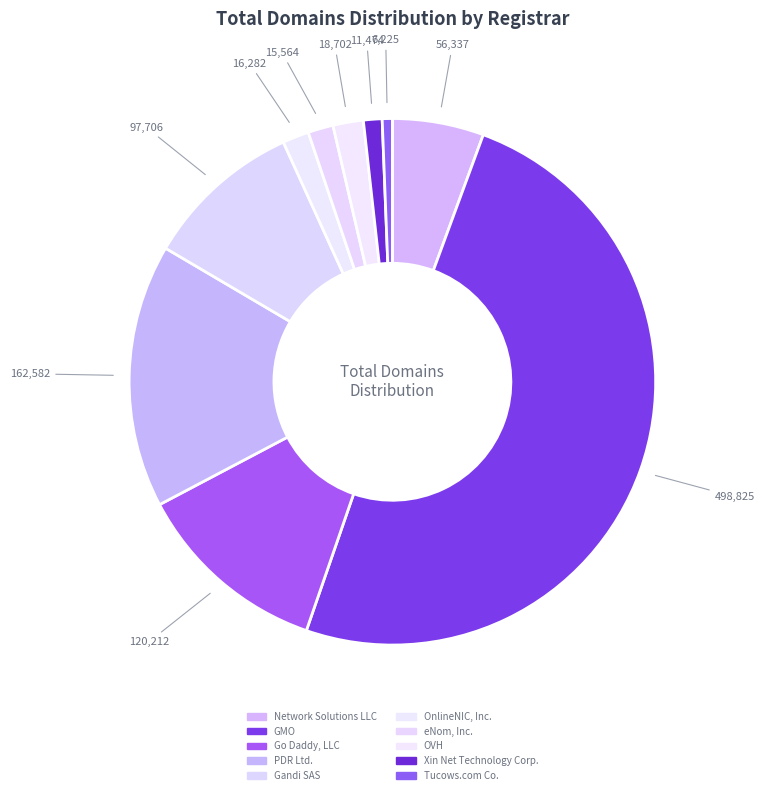

What portion of the pie excludes OVH?

98.1%